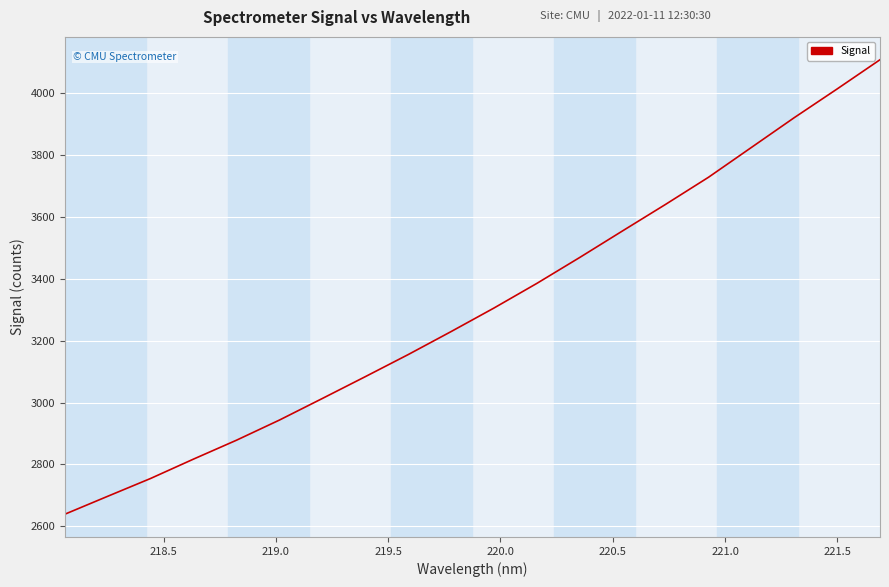

What is the maximum value shown in the chart?

4108.0